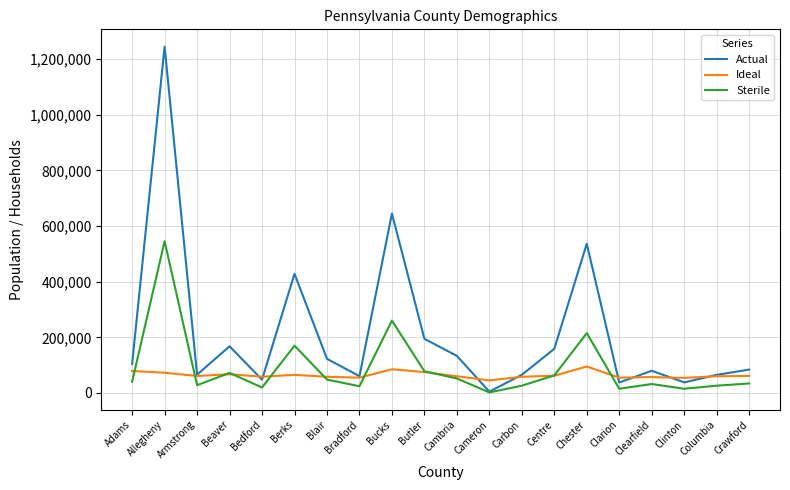

Rank the series at Chester from lowest to highest value.

Ideal, Sterile, Actual